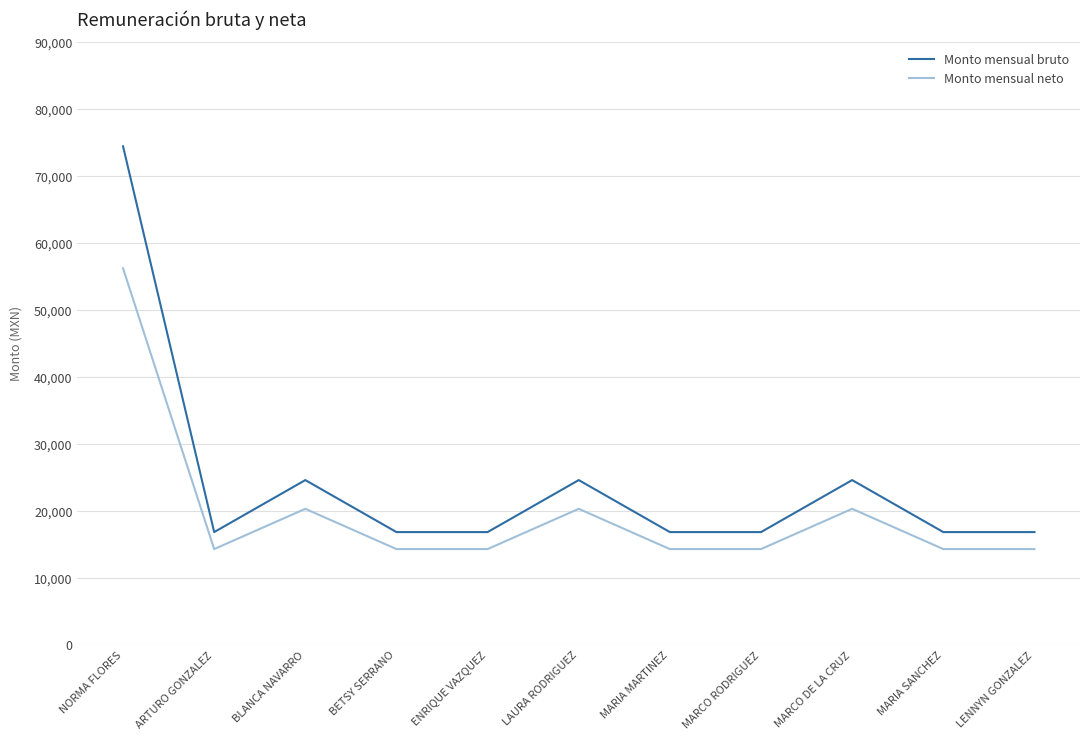

What is the sum of the Monto mensual neto values at MARCO DE LA CRUZ and LAURA RODRIGUEZ?

40770